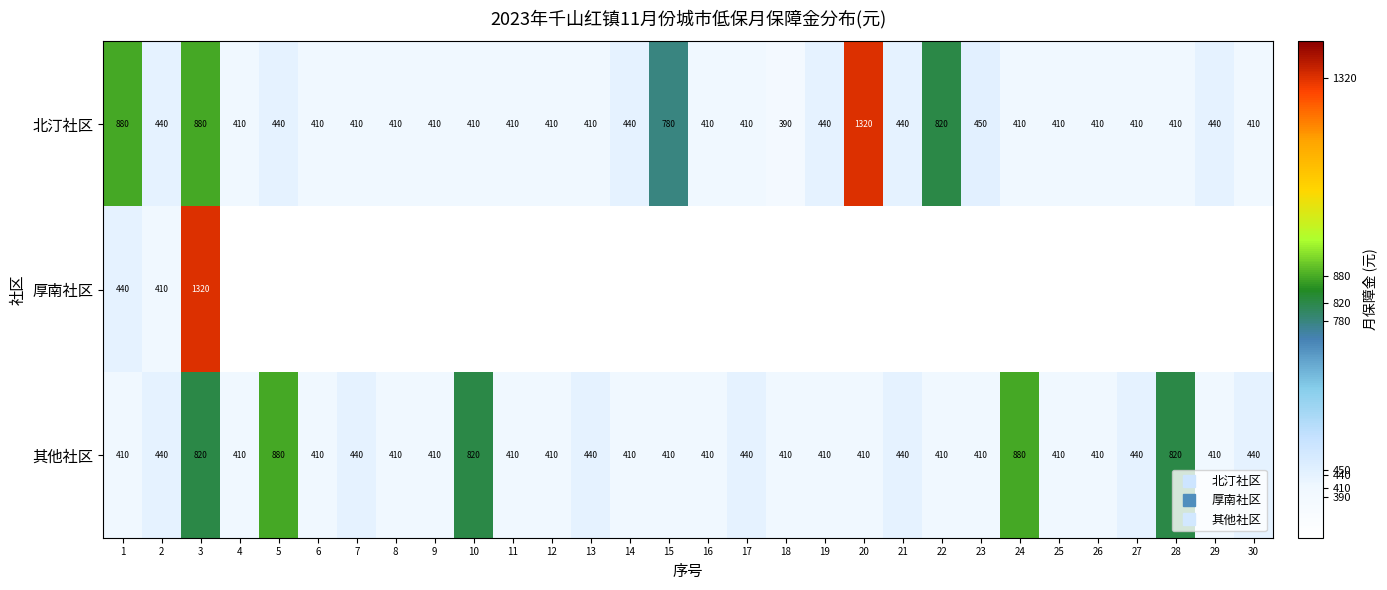

Which label corresponds to the smallest value in the chart?

18